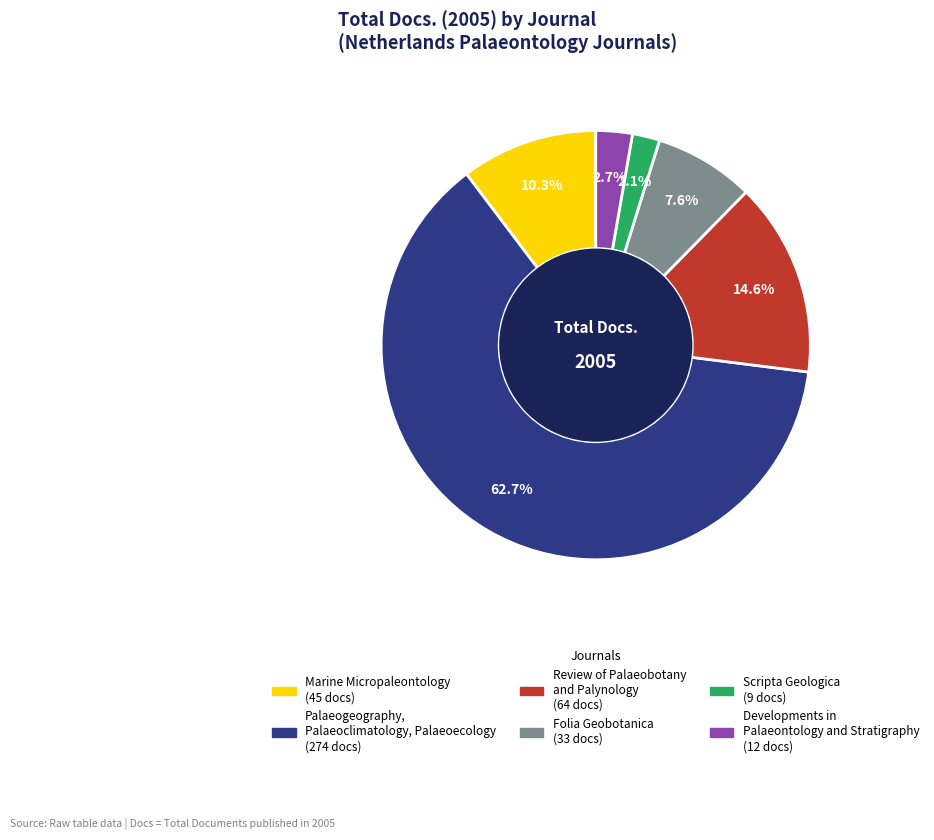

The Review of Palaeobotany and Palynology slice represents 15% of the pie. True or false?

True